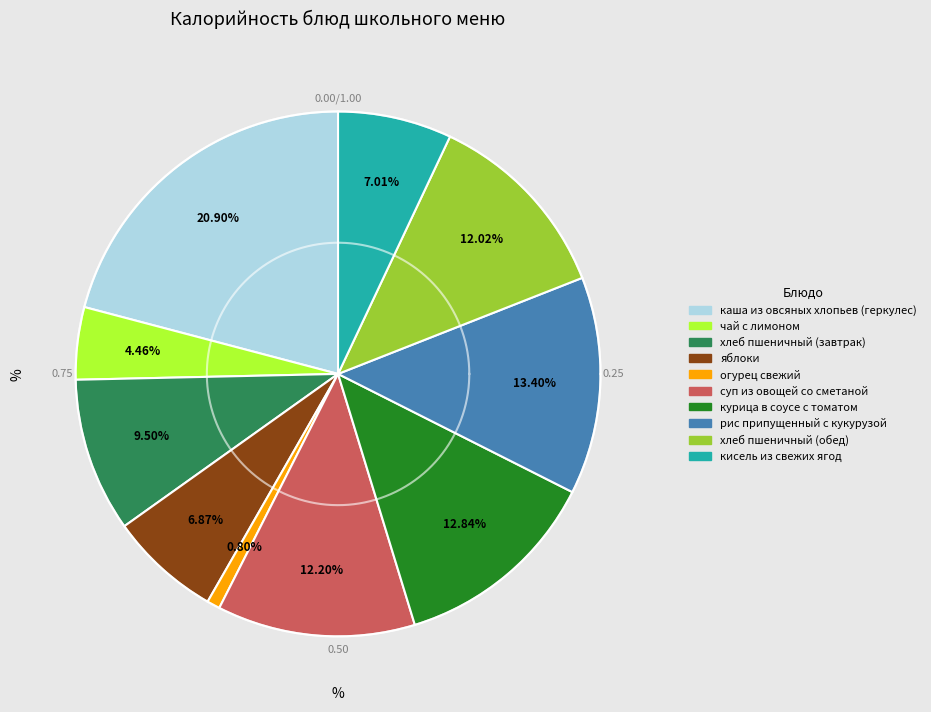

Is there any slice that represents more than half of the pie?

No